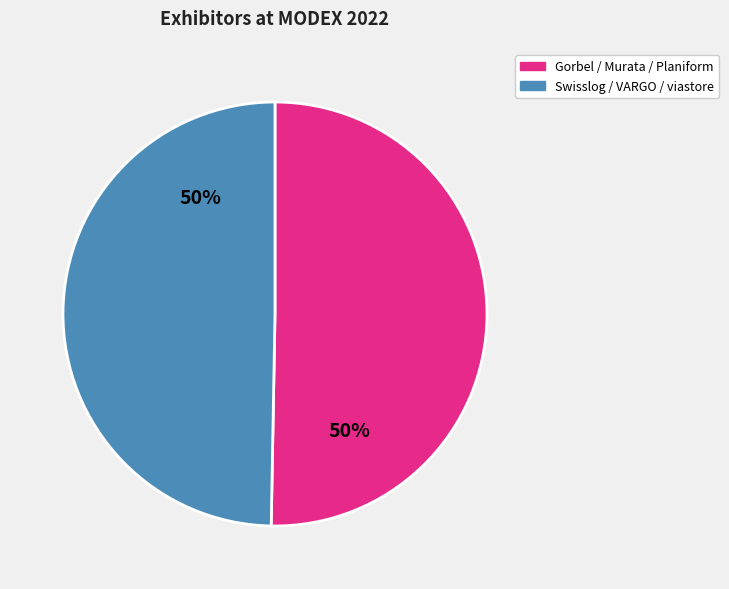

To the nearest percent, what is the average slice percentage?

50%